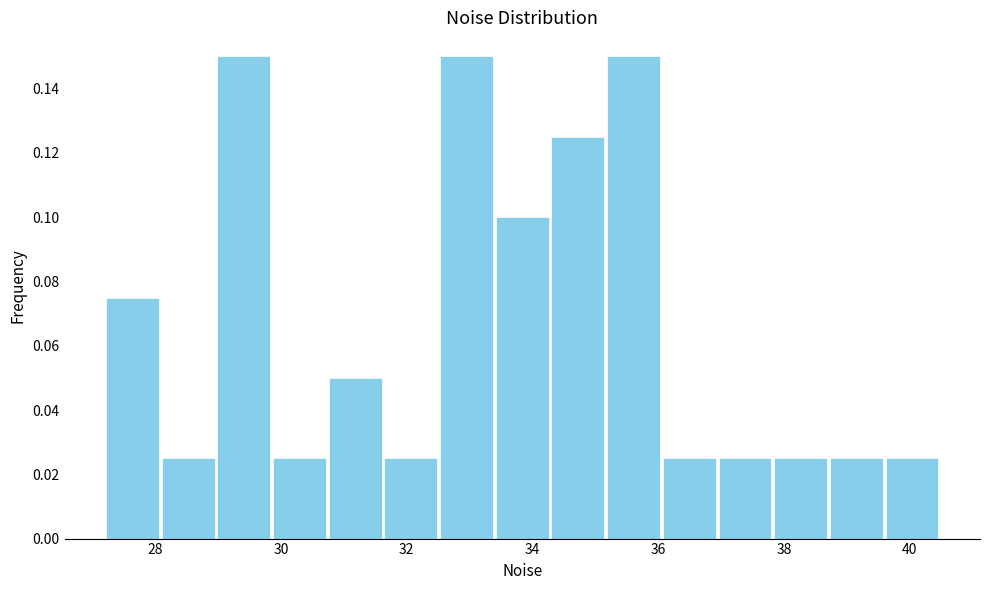

How tall is the bar that spans 37.0 to 37.8 on the x-axis? Neither the bar edges nor the heights are printed on the chart, so give them approximately, as read against the axes.

0.026